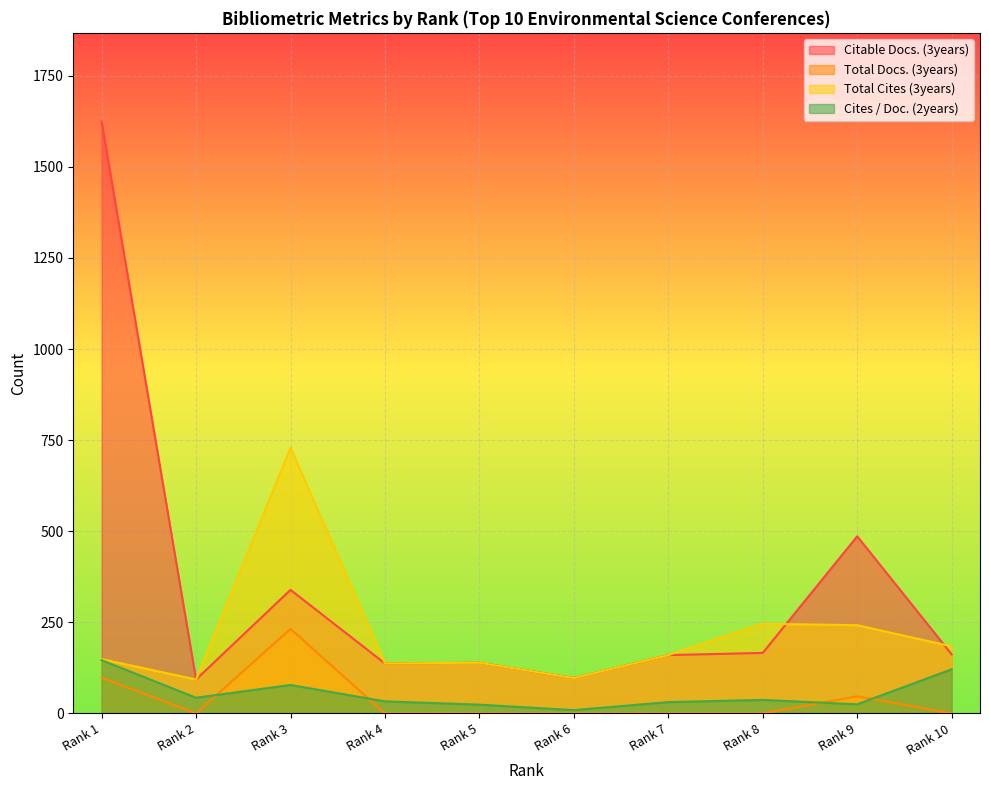

Which series ends up on top after the final intersection of Cites / Doc. (2years) and Total Docs. (3years)?

Cites / Doc. (2years)